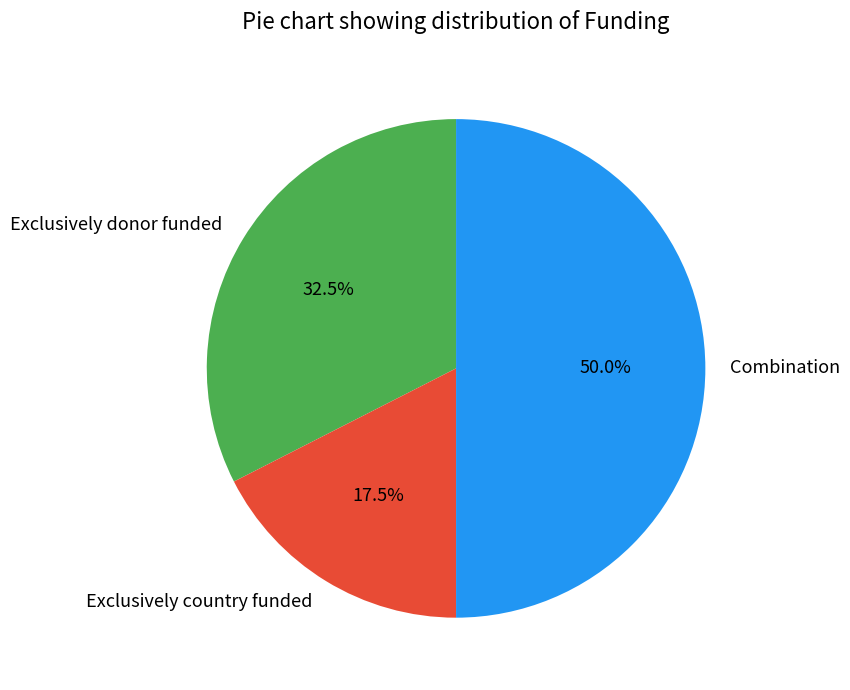

Does Exclusively donor funded account for over 50% of the chart?

No